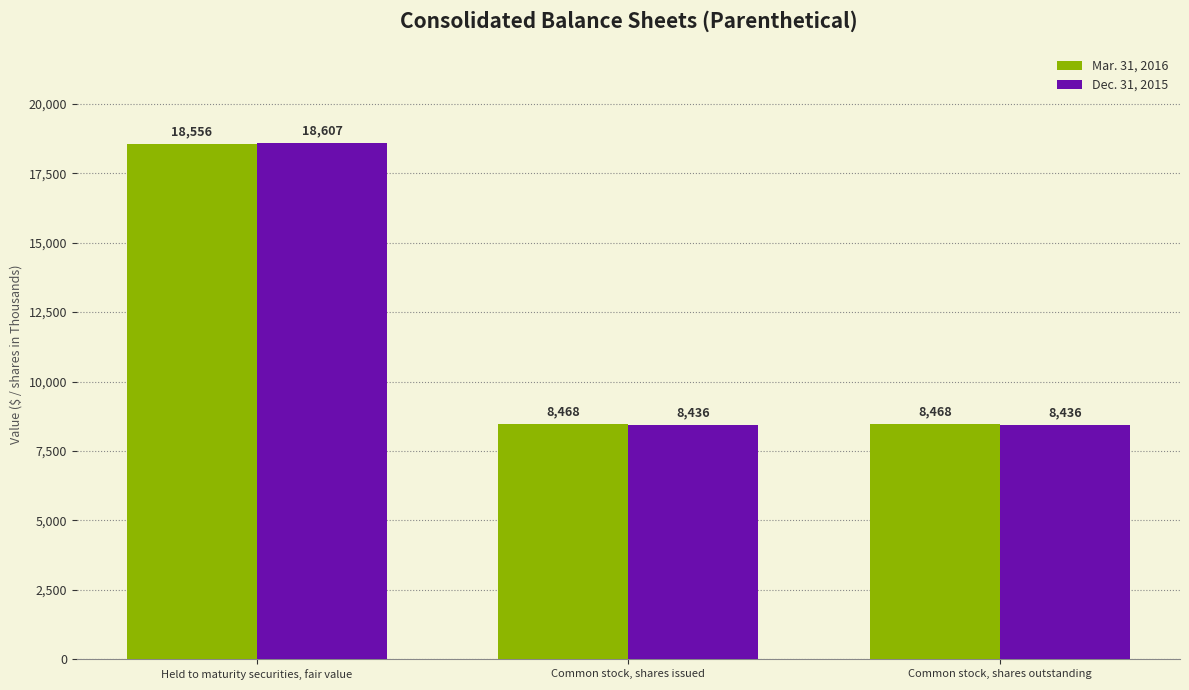

What is the value of the Mar. 31, 2016 bar at the 3rd from the left?

8468